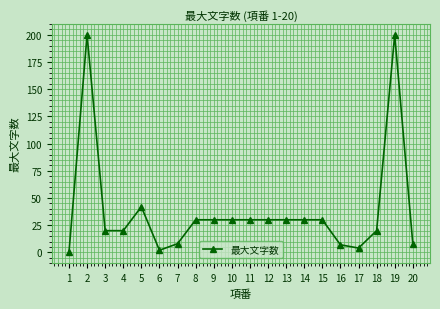

What is the difference between the second highest and second lowest values?

198